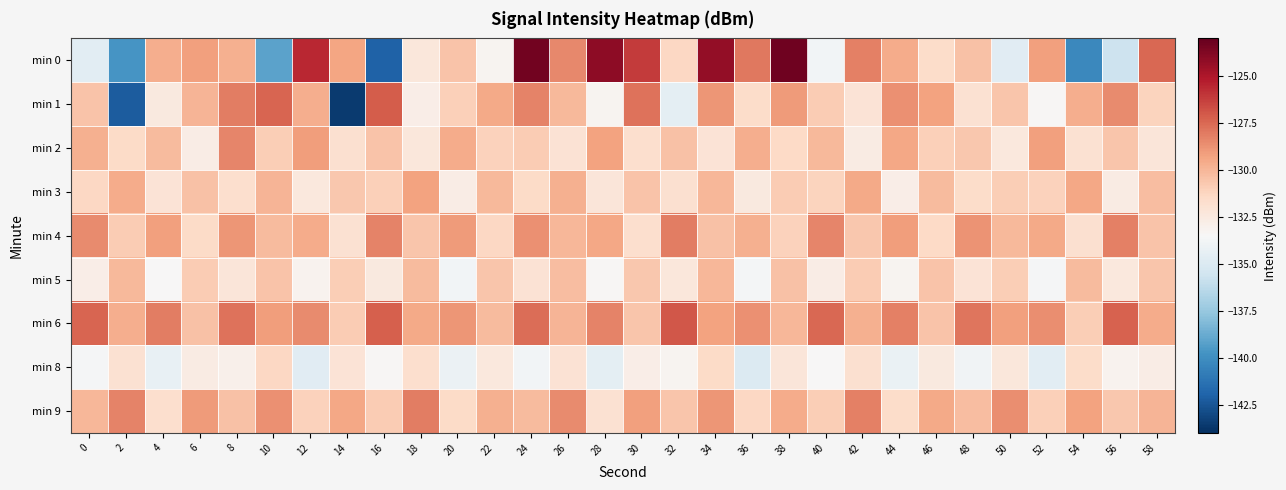

Rank the series by their maximum value, from lowest to highest.

min 8, min 5, min 3, min 2, min 4, min 9, min 1, min 6, min 0